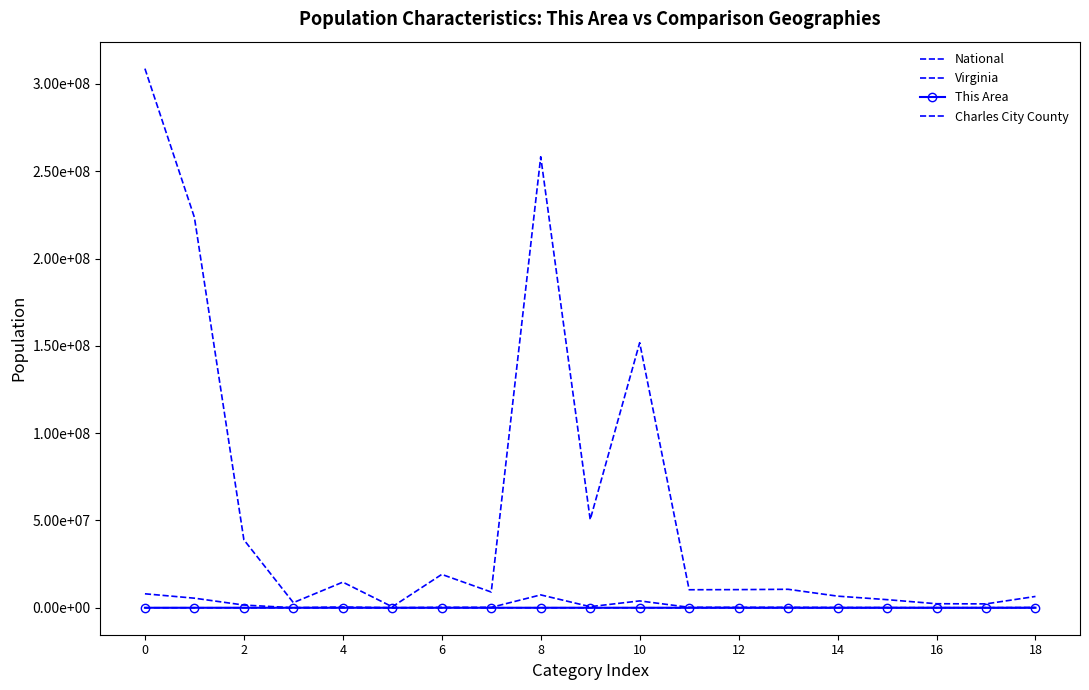

What are all the series names shown in the legend?

National, Virginia, This Area, Charles City County